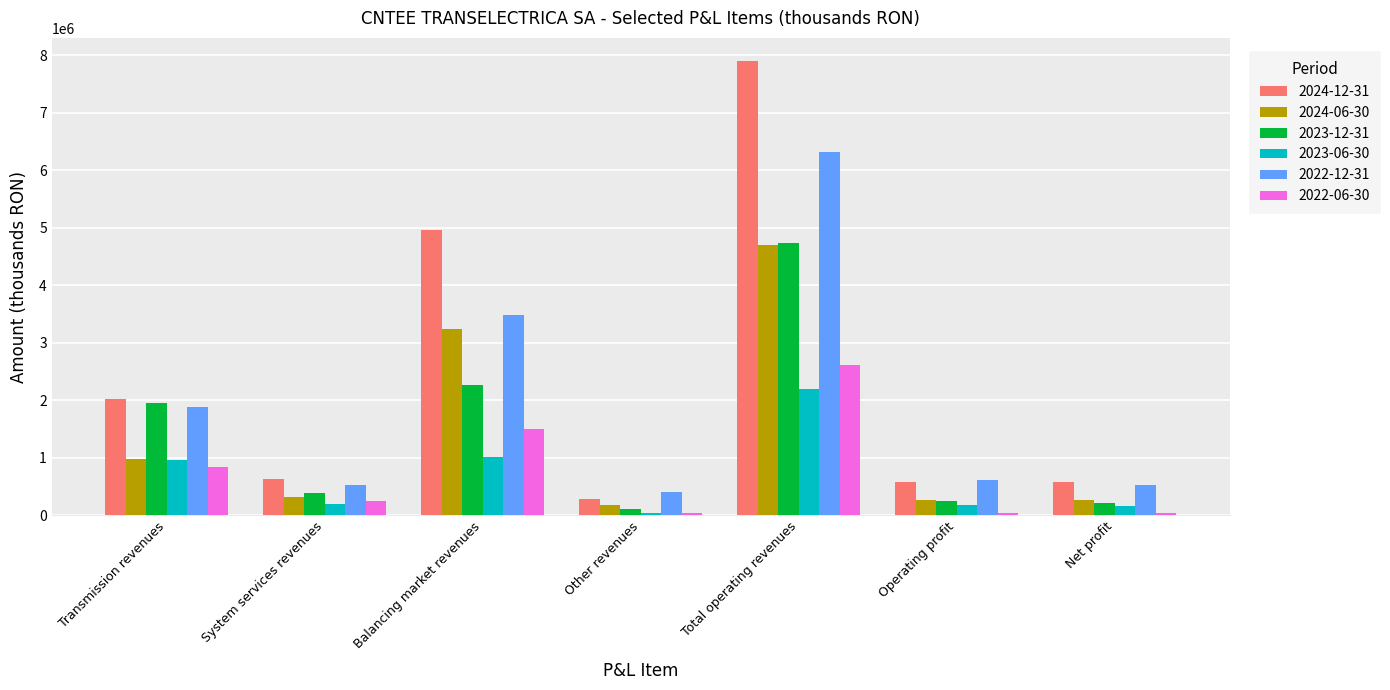

What is the difference between the maximum and minimum values in the 2022-06-30 series?

2586208